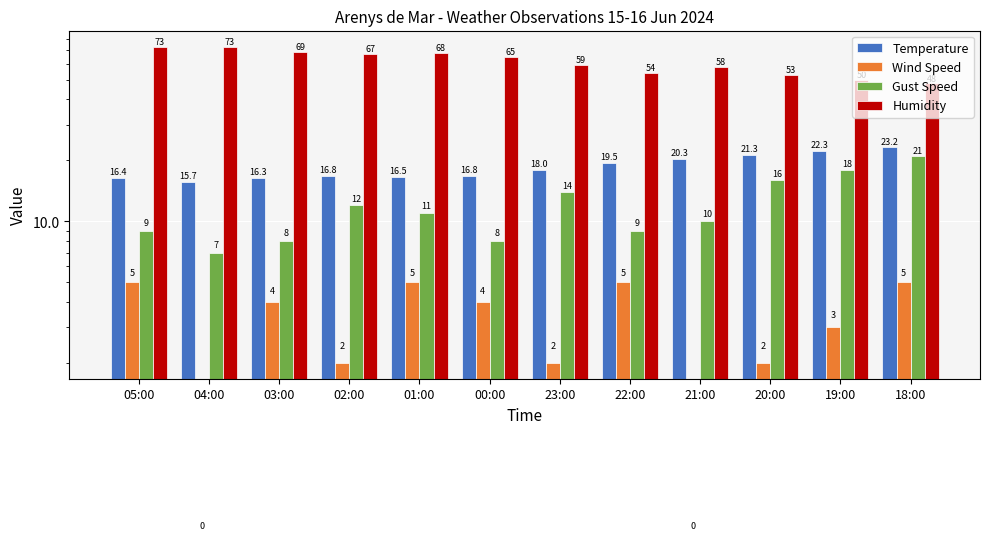

What is the value of the Humidity bar at the 4th from the left?

67.0